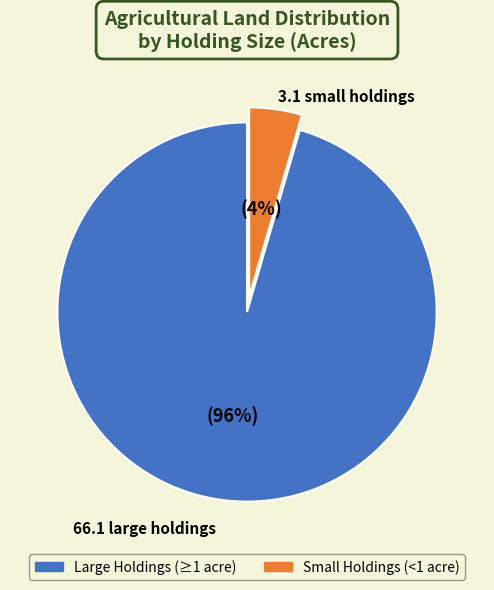

Is there any slice that represents more than half of the pie?

Yes